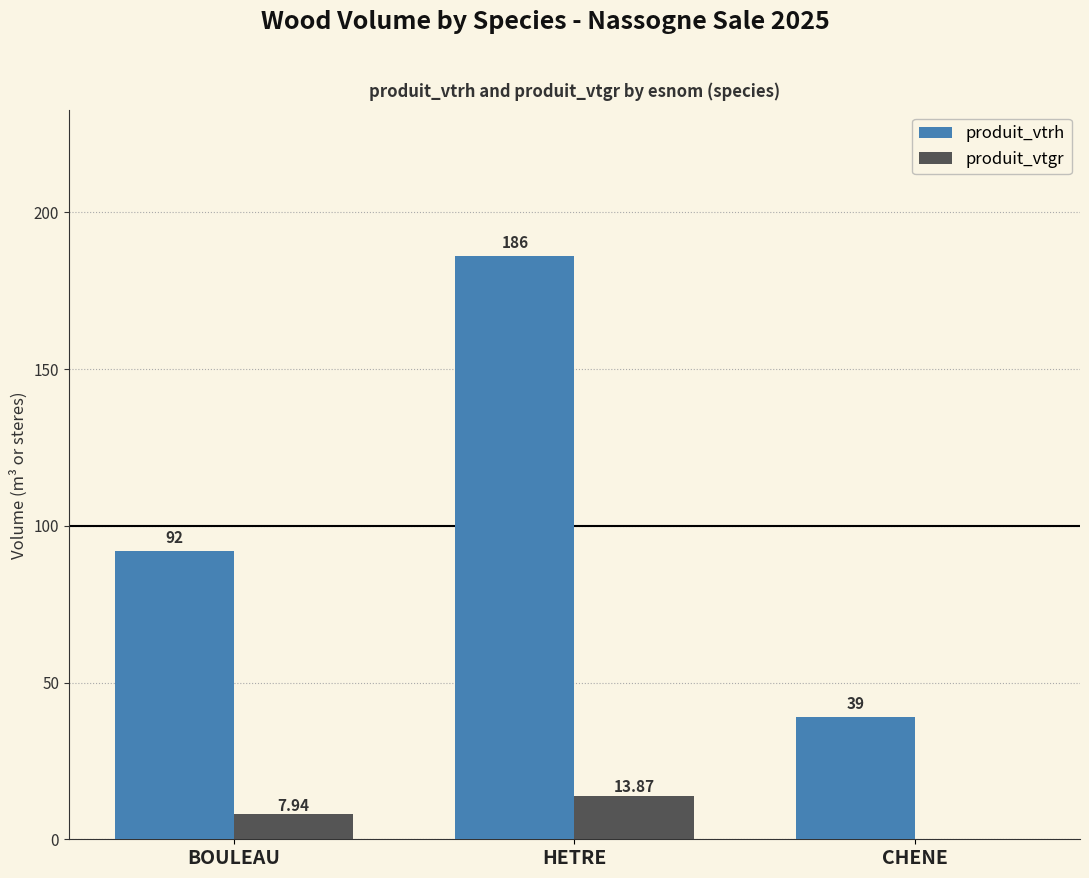

What is the maximum value for produit_vtrh?

186.0